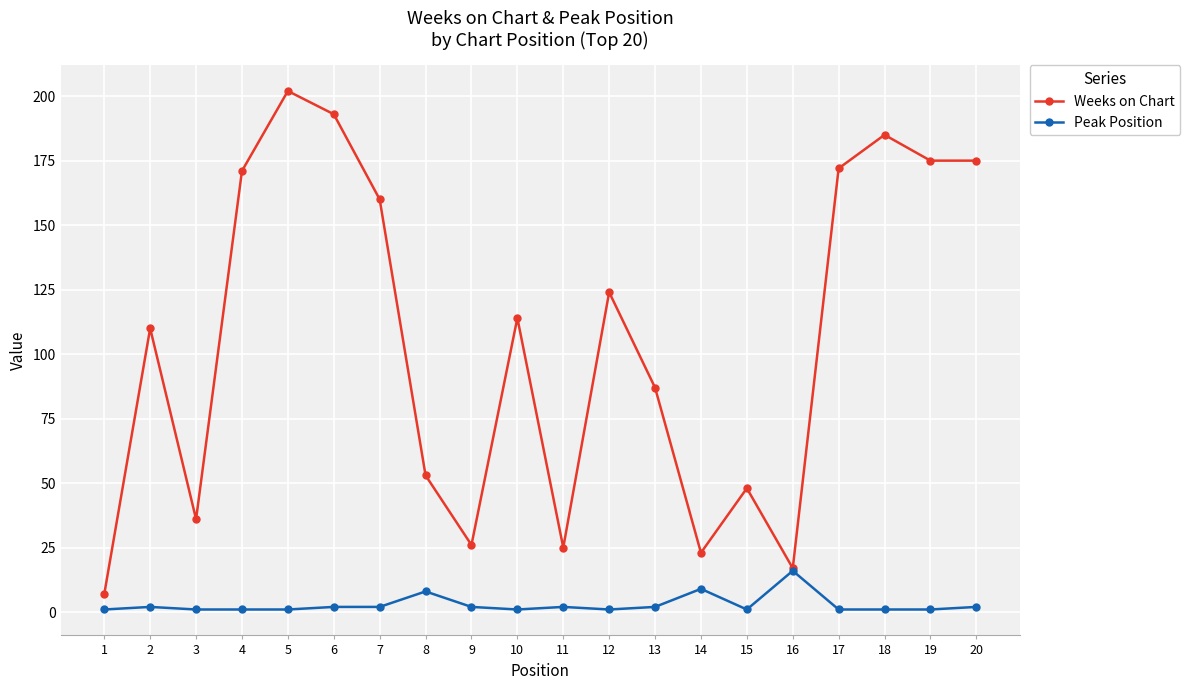

Is this an area chart (filled region under the line)?

No